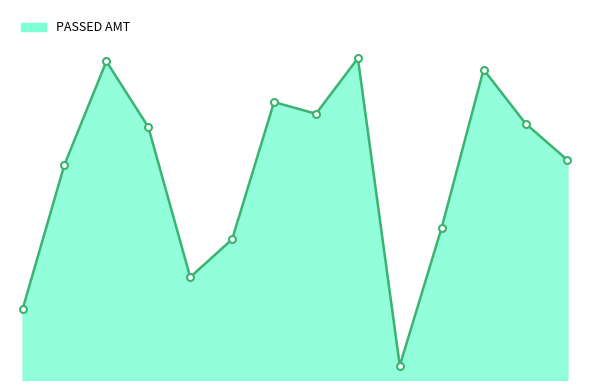

How many values exceed 12242678?

6